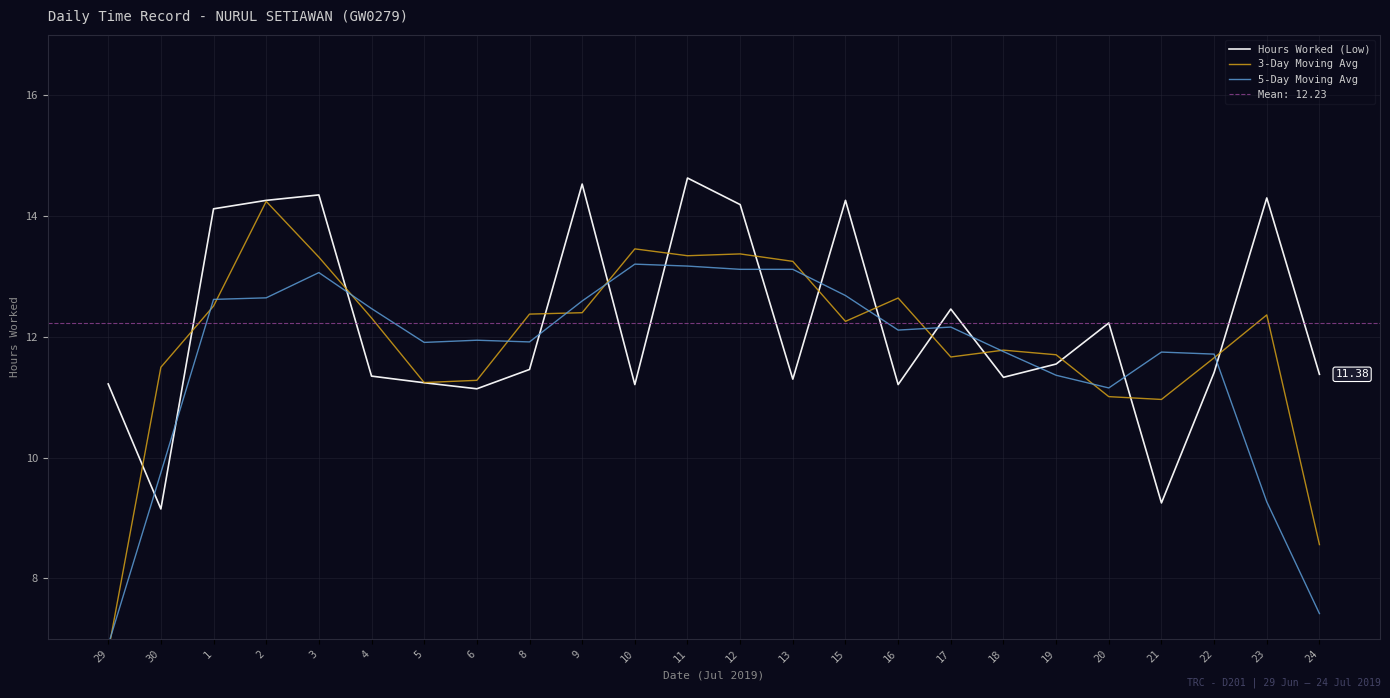

How many interior local peaks does the 5-Day Moving Avg series have?

6